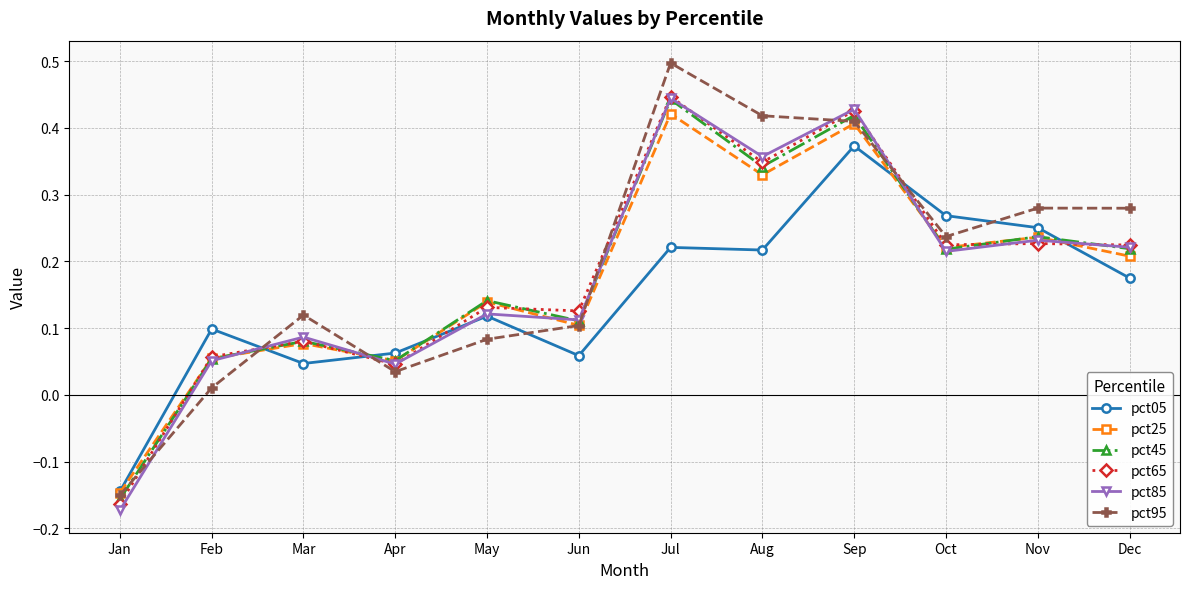

What is the total value across all series at Jul?

2.5